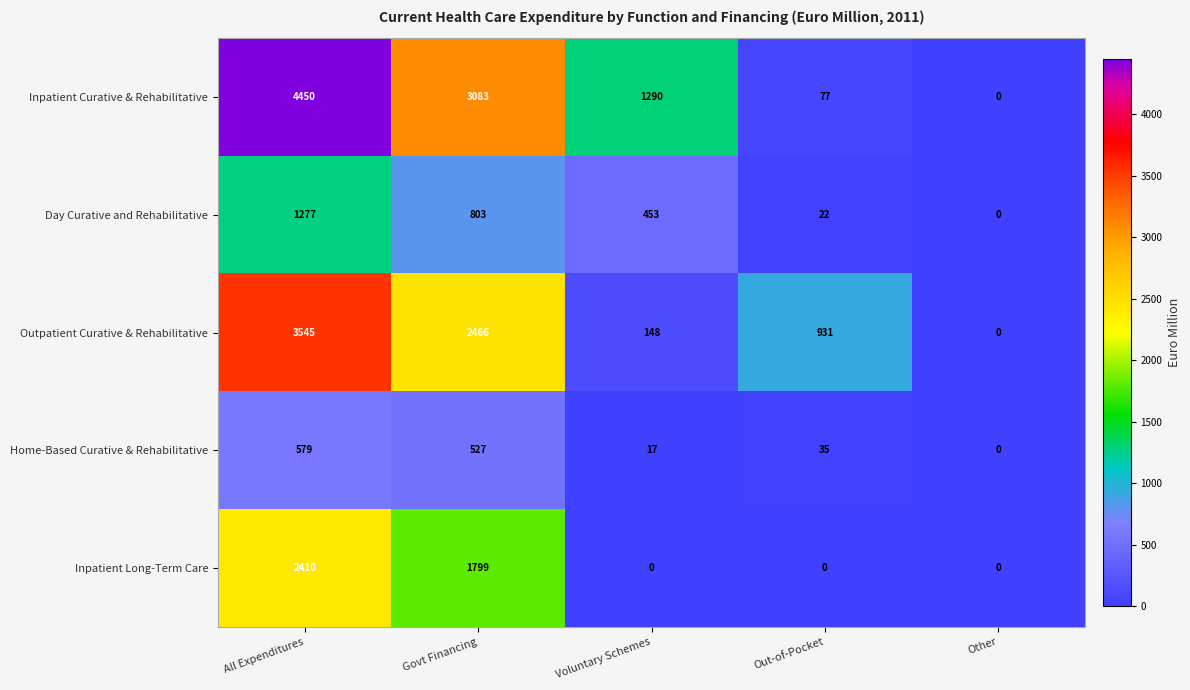

True or false: Day Curative and Rehabilitative has a value of 2198 at All Expenditures.

False